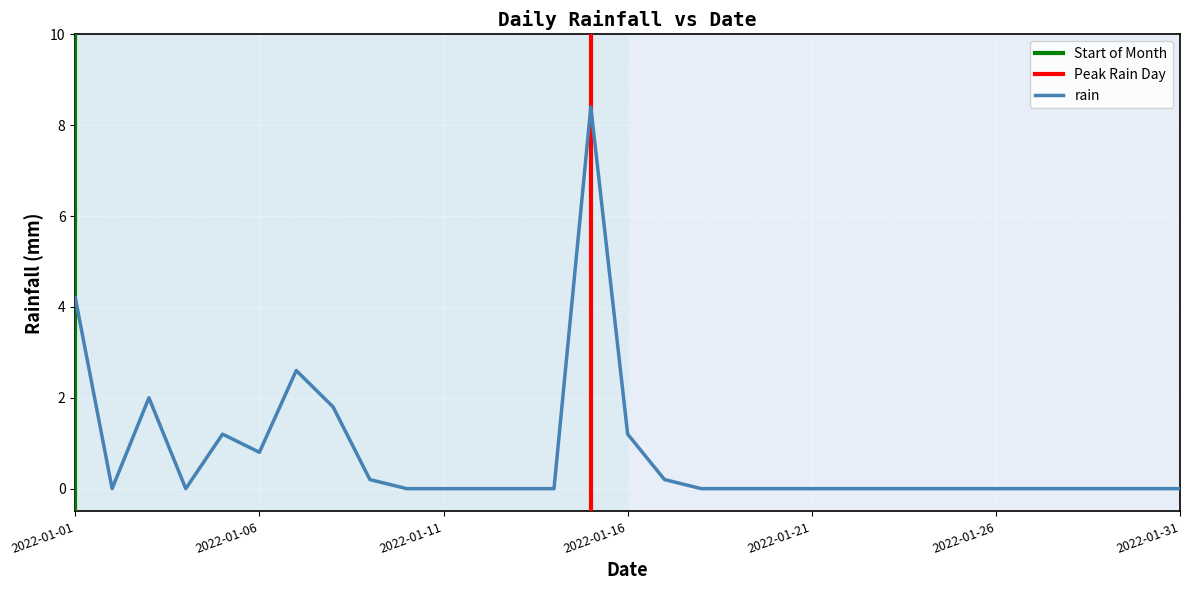

Rank the categories by value from highest to lowest.

2022-01-15, 2022-01-01, 2022-01-07, 2022-01-03, 2022-01-08, 2022-01-05, 2022-01-16, 2022-01-06, 2022-01-09, 2022-01-17, 2022-01-02, 2022-01-04, 2022-01-10, 2022-01-11, 2022-01-12, 2022-01-13, 2022-01-14, 2022-01-18, 2022-01-19, 2022-01-20, 2022-01-21, 2022-01-22, 2022-01-23, 2022-01-24, 2022-01-25, 2022-01-26, 2022-01-27, 2022-01-28, 2022-01-29, 2022-01-30, 2022-01-31